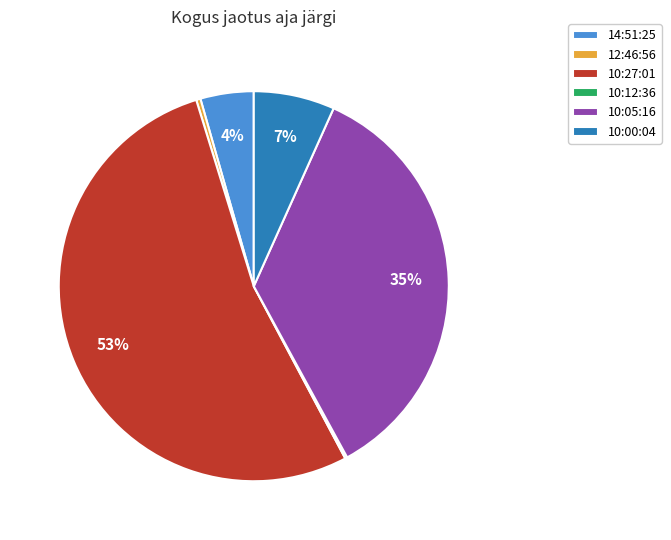

Is there a majority slice in this chart?

Yes